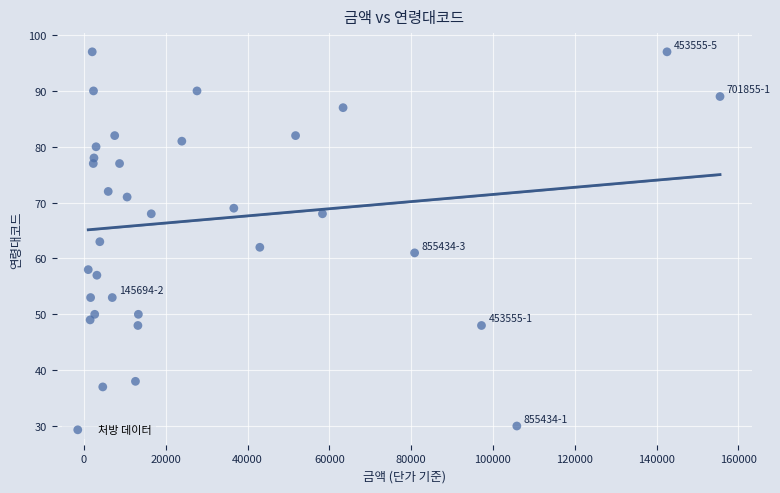

What is the range of X values (max minus min)?

154464